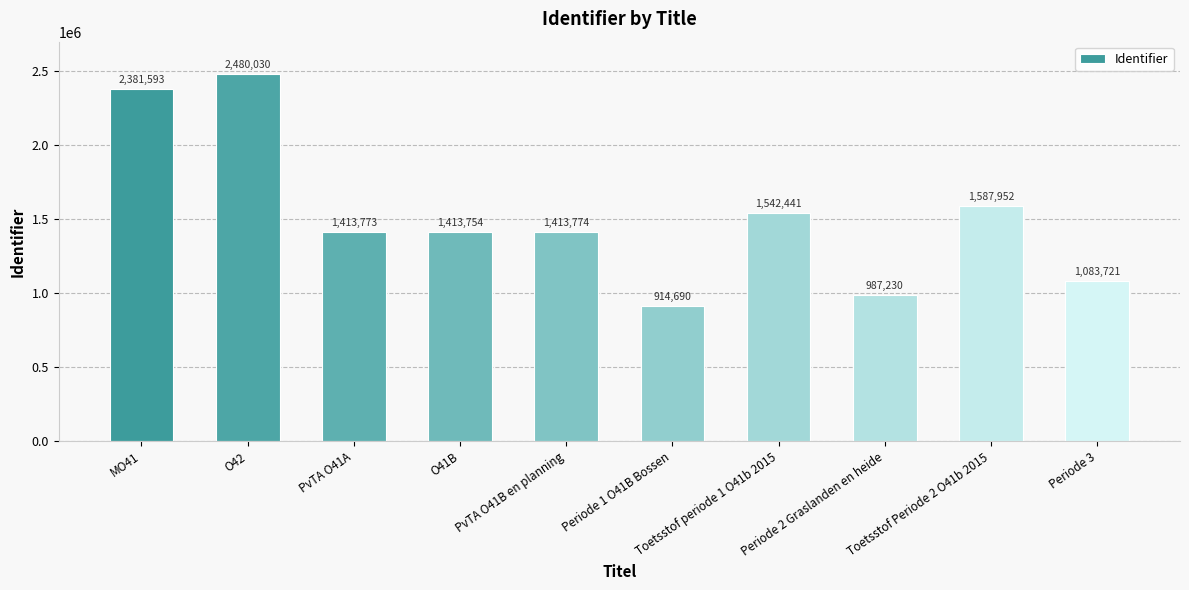

Reading left to right, transcribe all the data shown in this chart.

MO41=2381593	O42=2480030	PvTA O41A=1413773	O41B=1413754	PvTA O41B en planning=1413774	Periode 1 O41B Bossen=914690	Toetsstof periode 1 O41b 2015=1542441	Periode 2 Graslanden en heide=987230	Toetsstof Periode 2 O41b 2015=1587952	Periode 3=1083721